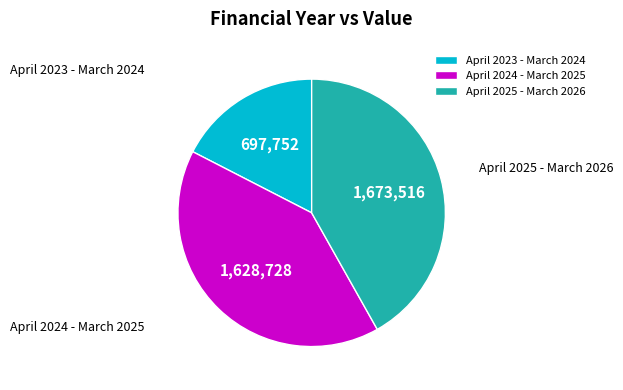

Rank the categories by value from highest to lowest.

April 2025 - March 2026, April 2024 - March 2025, April 2023 - March 2024